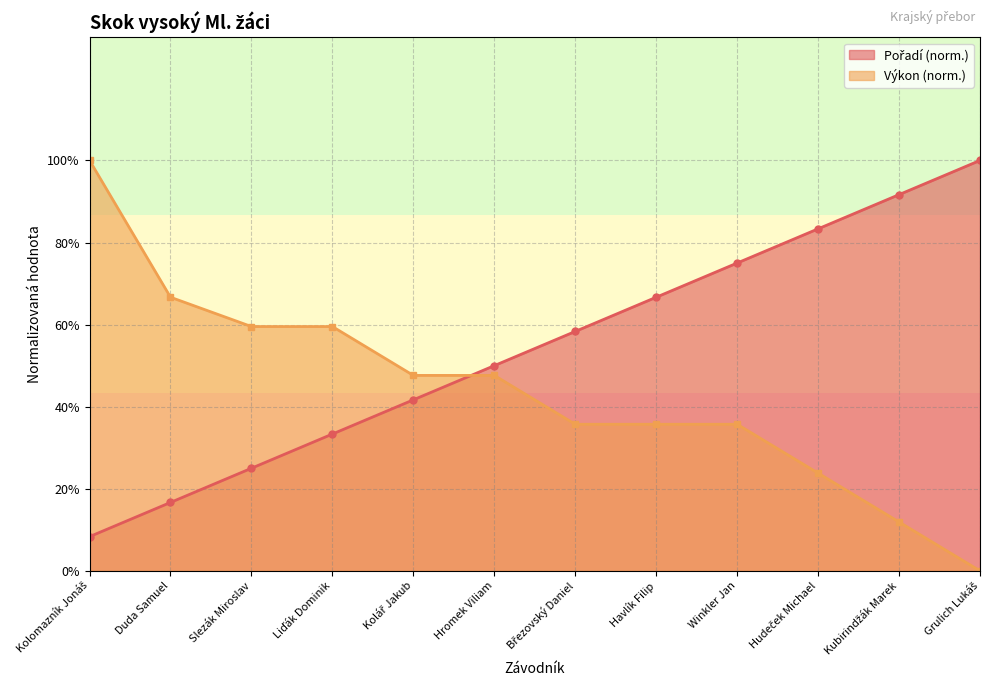

What is the value of the Výkon point at the 1st from the left?

1.0